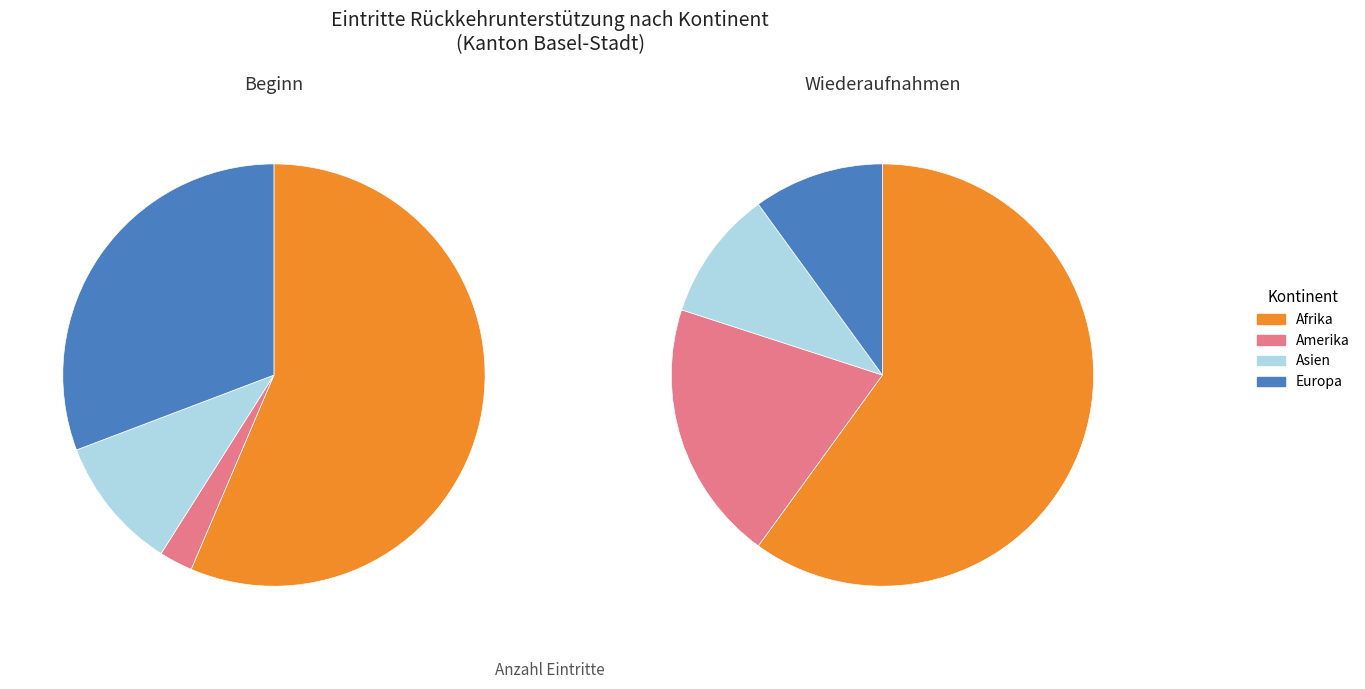

True or false: Afrika accounts for 47% of the total.

False